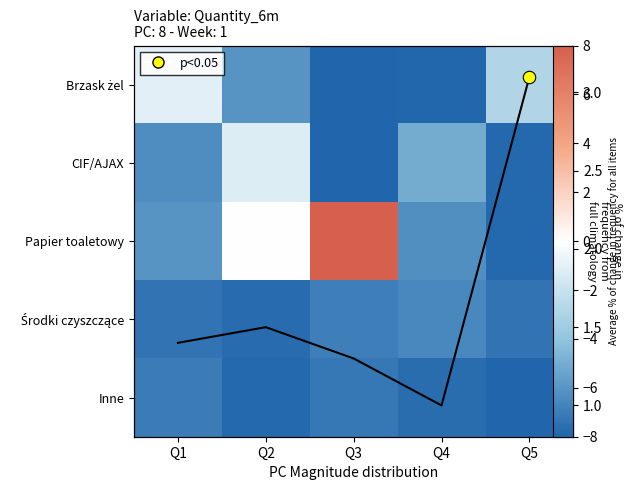

The value of Środki czyszczące at Q4 is -1.8. True or false?

False